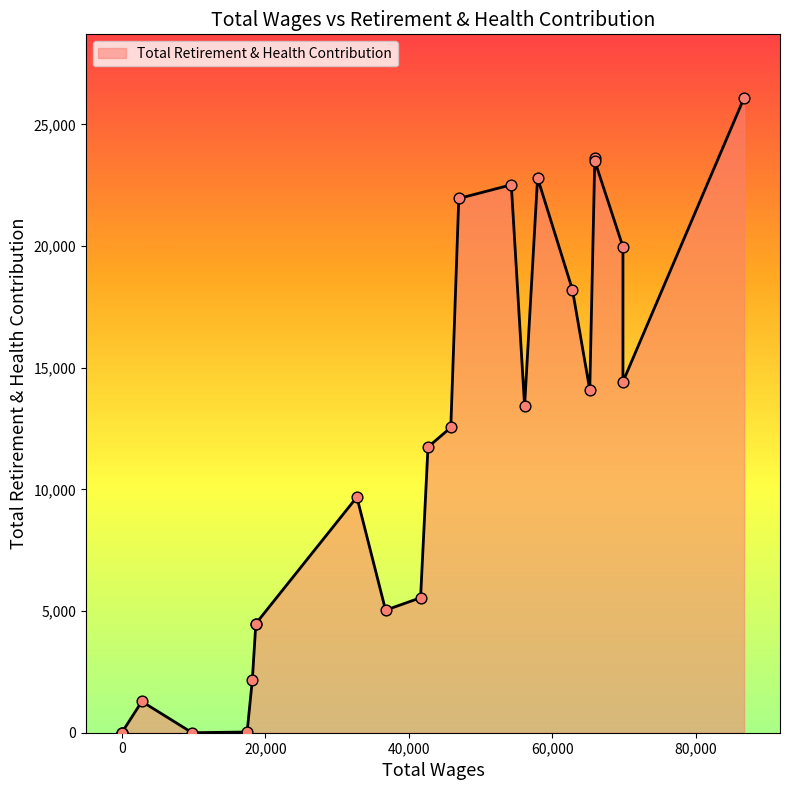

What is the change in value from 36765.0 to 18680.0?

-573